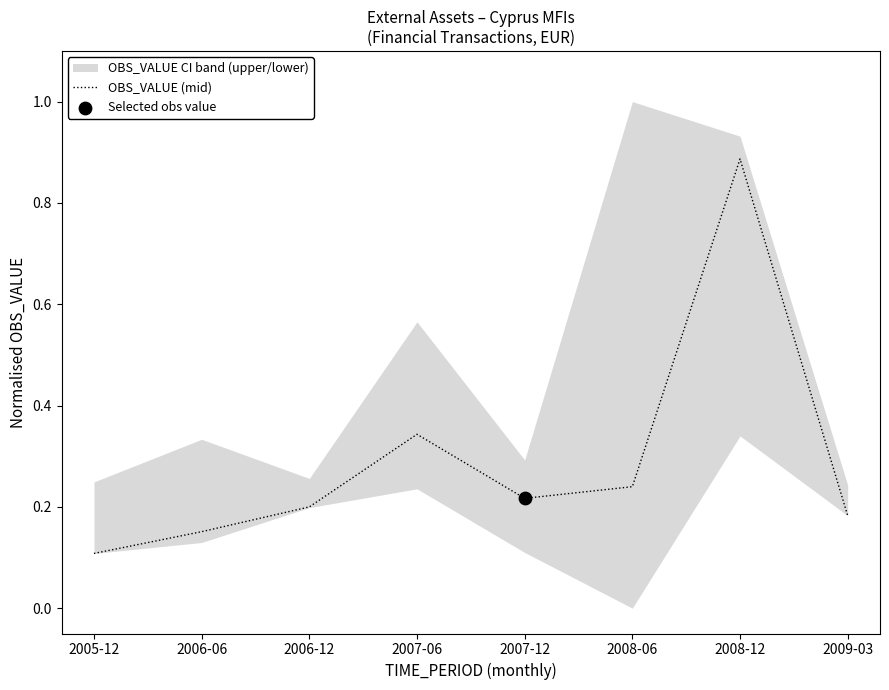

Which has a higher value, 2008-12 or 2006-06?

2008-12